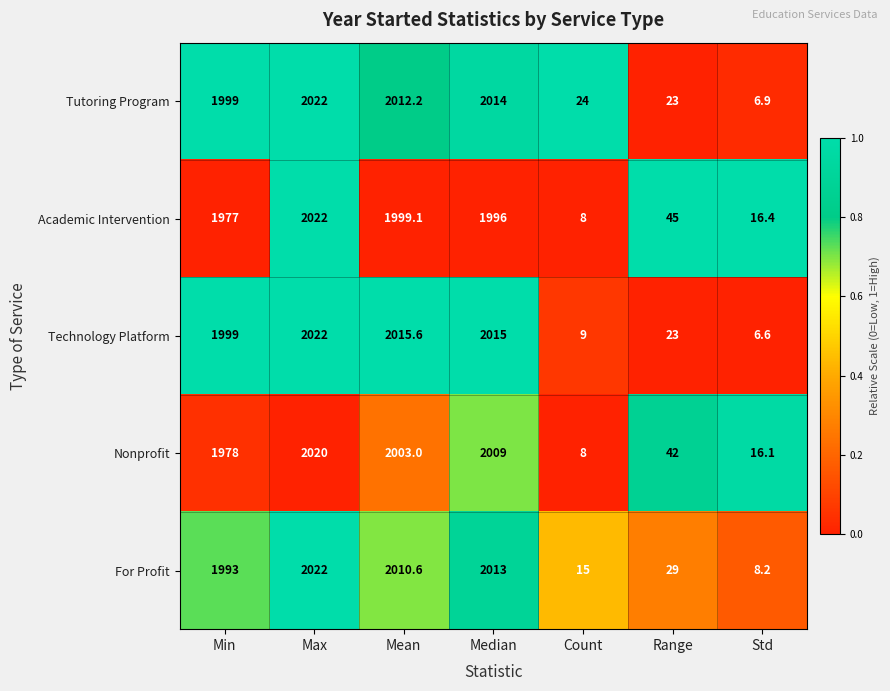

List the labels in order of Tutoring Program value, largest first.

Max, Median, Mean, Min, Count, Range, Std